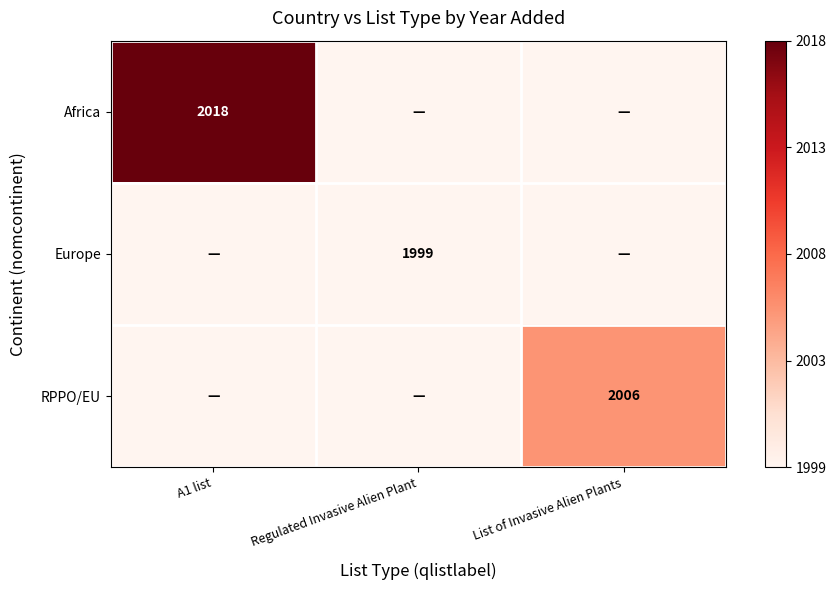

At which category is the sum across all series the highest?

A1 list